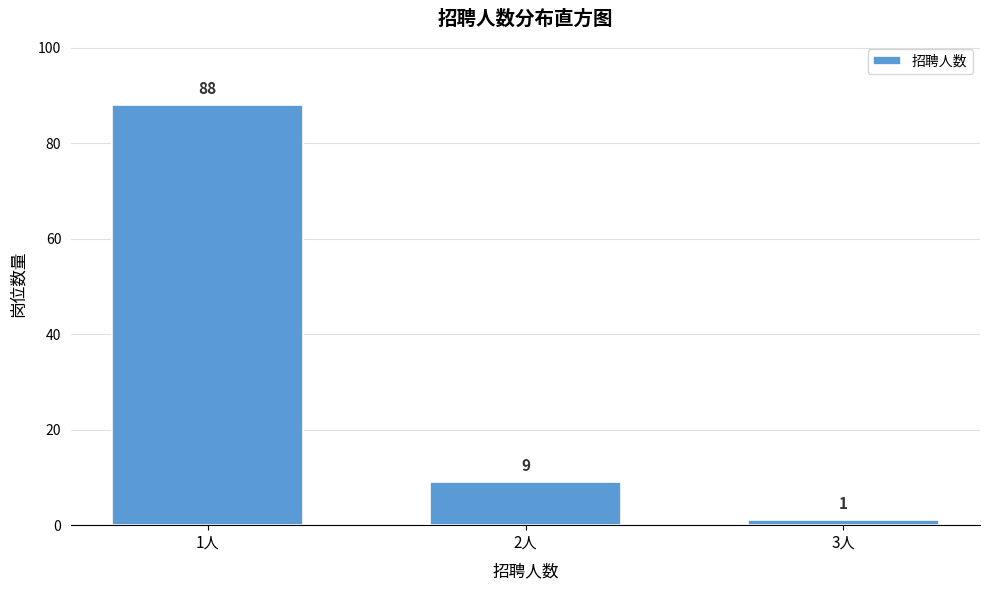

Reading left to right, extract all data points from this chart.

88	9	1